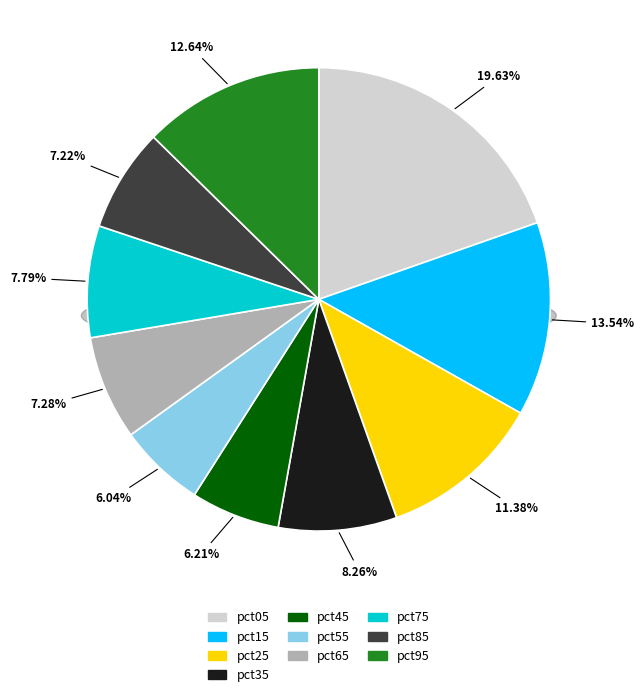

Which has a higher value, pct75 or pct05?

pct05